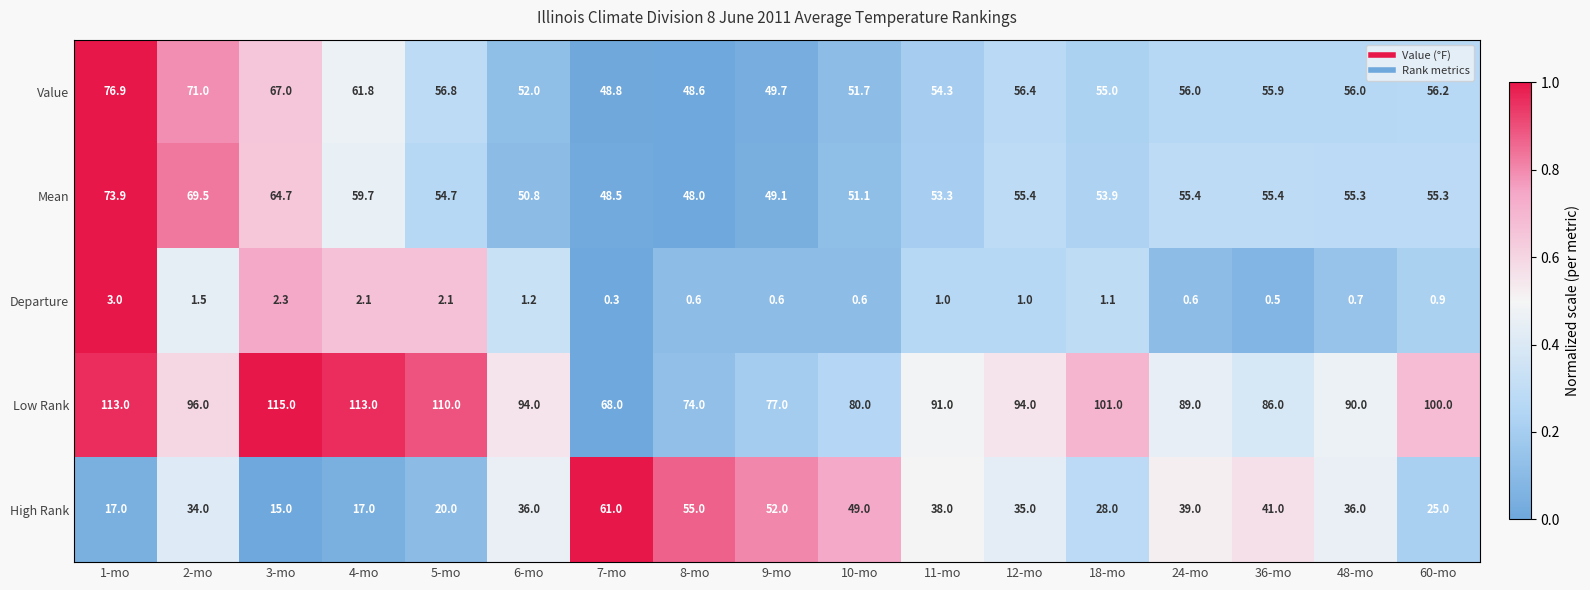

What is the average value of the Mean series?

56.1